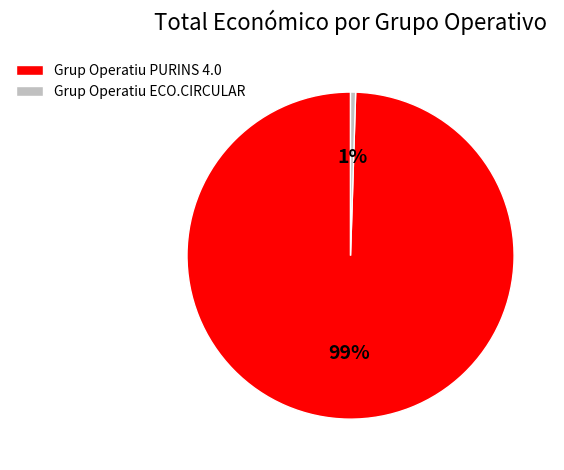

How many slices are in this pie chart?

2